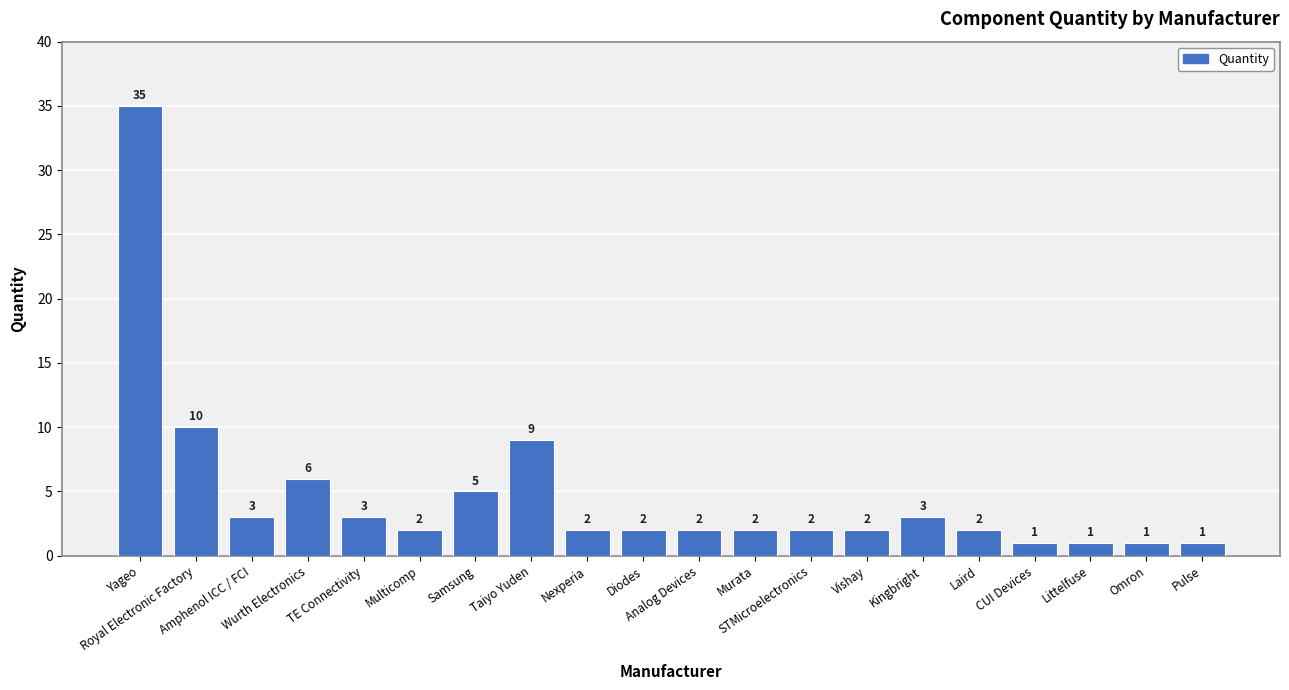

What is the greatest value displayed?

35